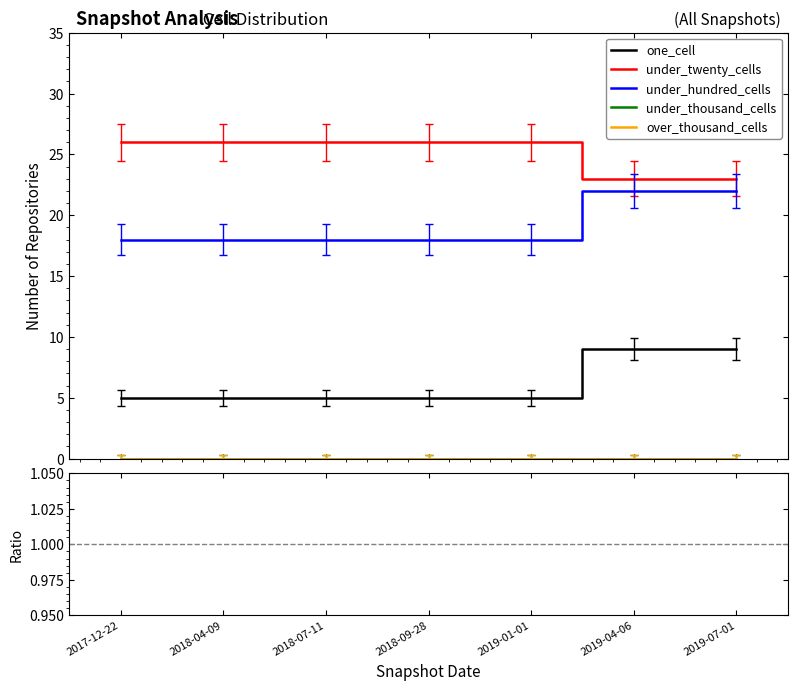

True or false: under_thousand_cells and under_hundred_cells intersect in this chart.

False